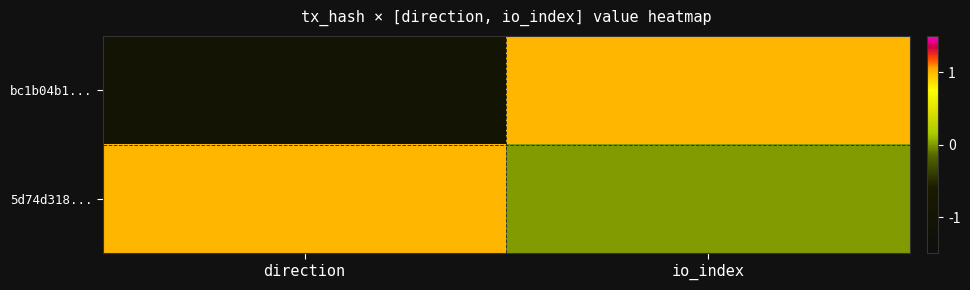

What is the total value across all series at io_index?

1